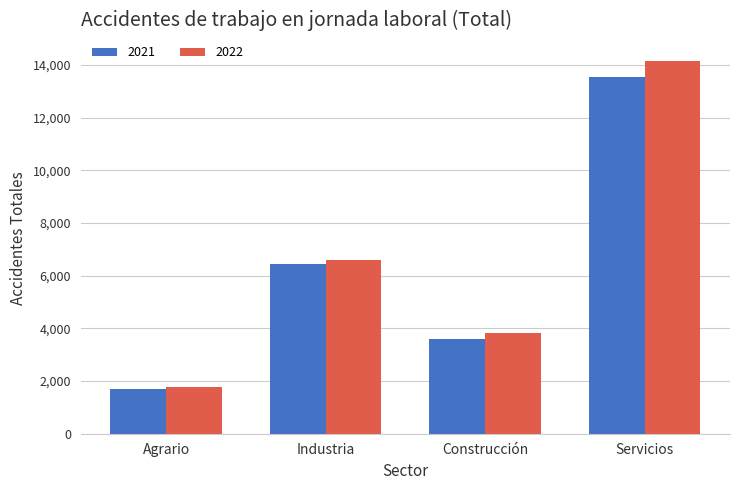

At which category is the sum across all series the highest?

Servicios